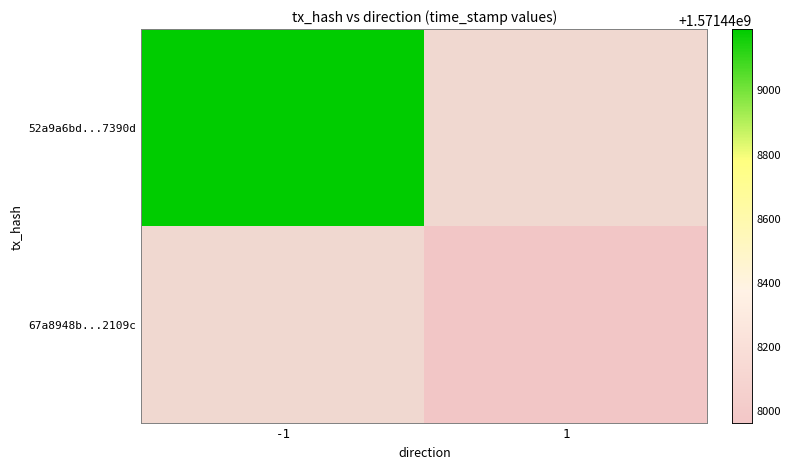

What value does the 67a8948b746f39e56306599344c99c87312109c series have at time_stamp?

1571447962